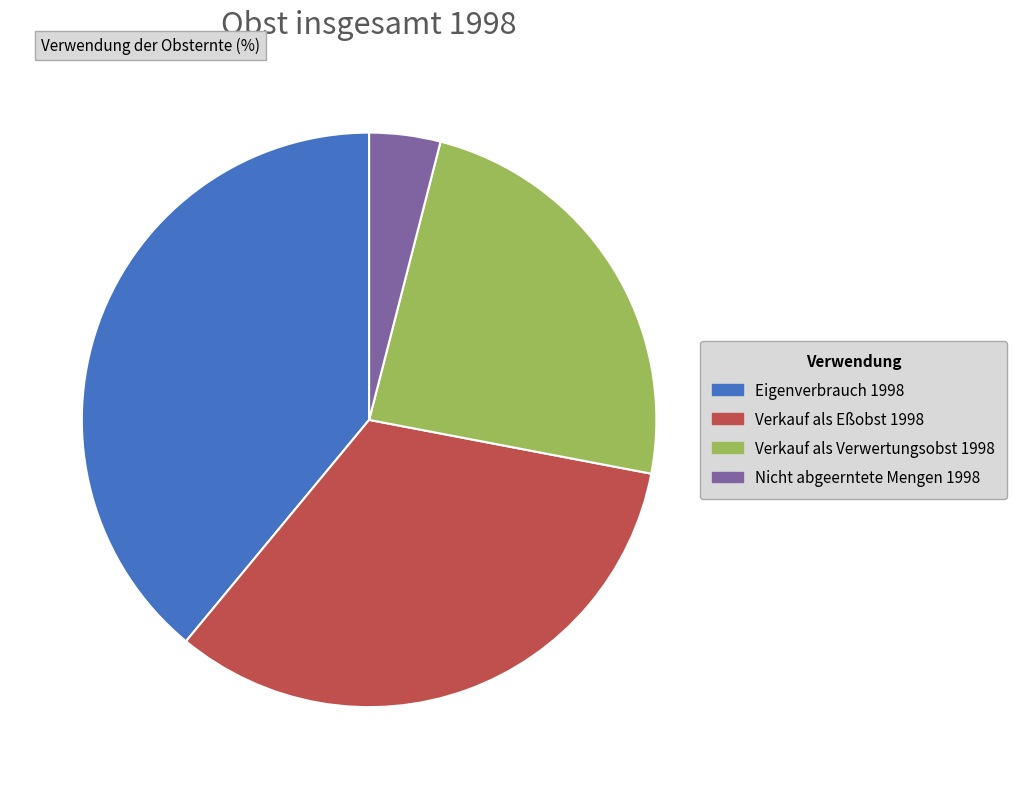

Is the sum of Nicht abgeerntete Mengen 1998 and Eigenverbrauch 1998 greater than half?

No